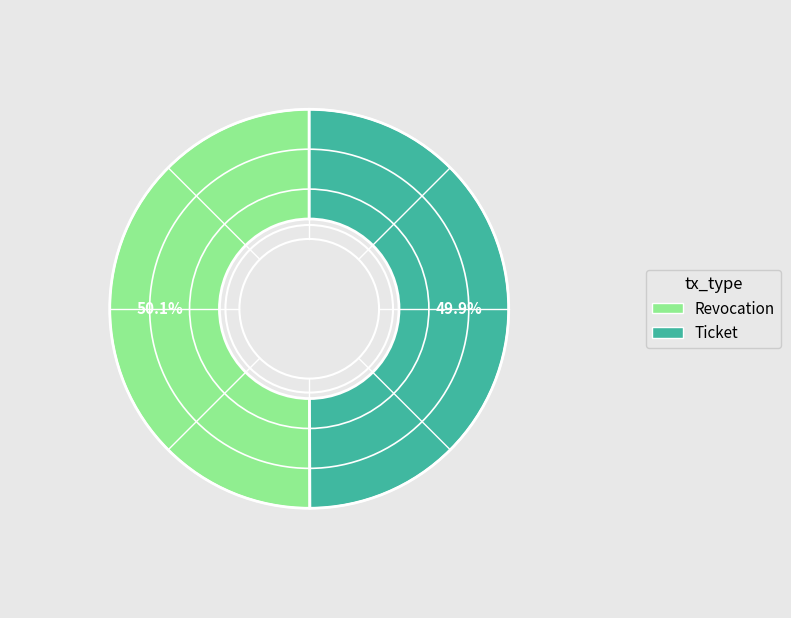

Is there any slice that represents more than half of the pie?

Yes